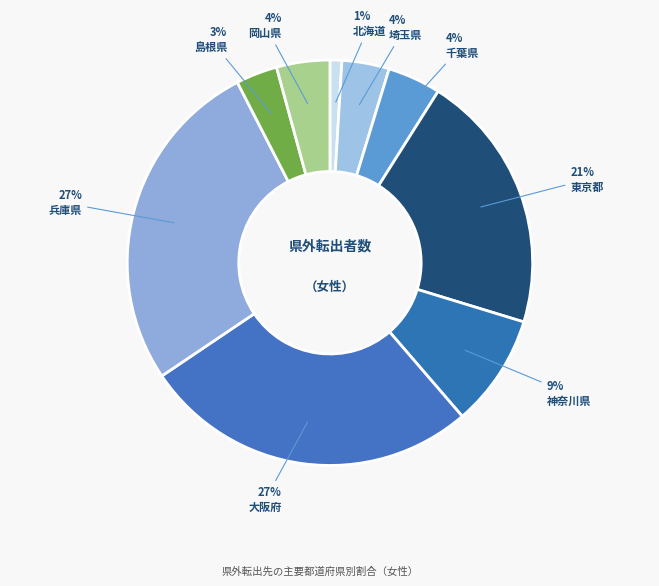

How many segments does this pie chart have?

9